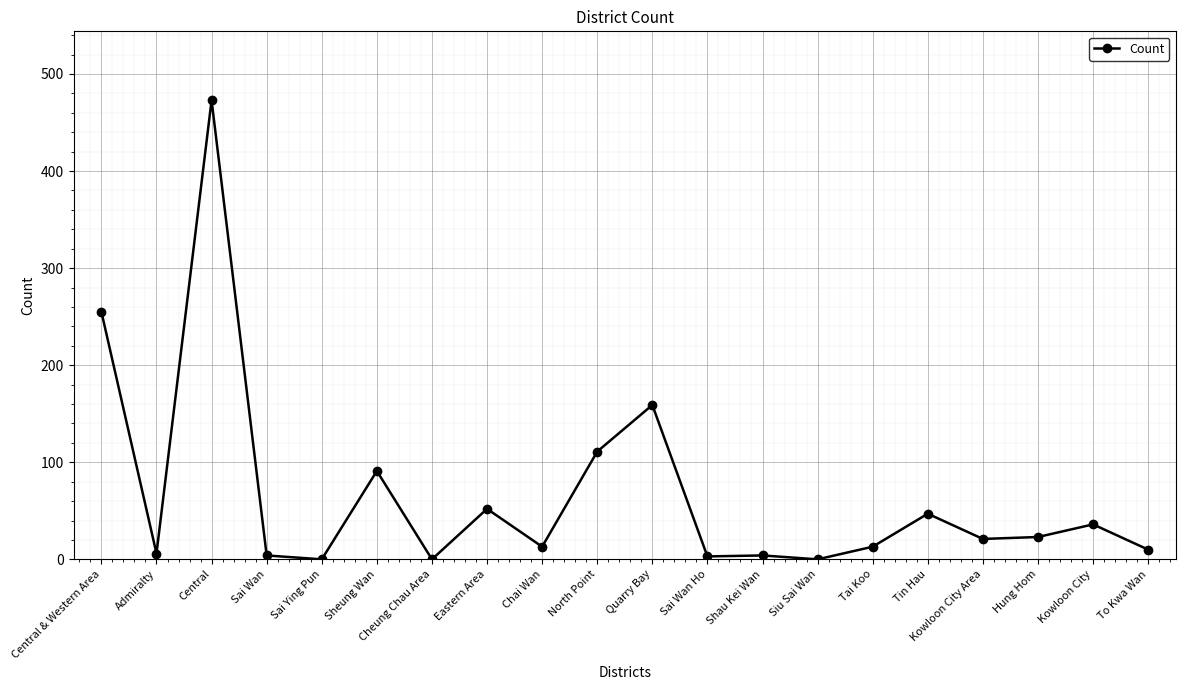

What is the change in value from Central & Western Area to Central?

+218